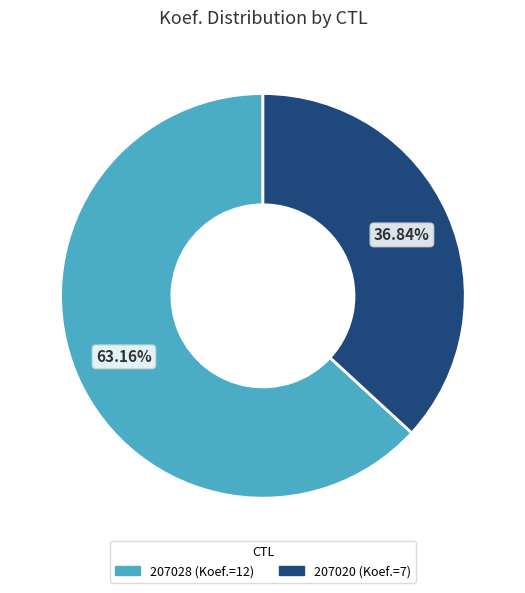

Rank the categories by value from lowest to highest.

207020, 207028